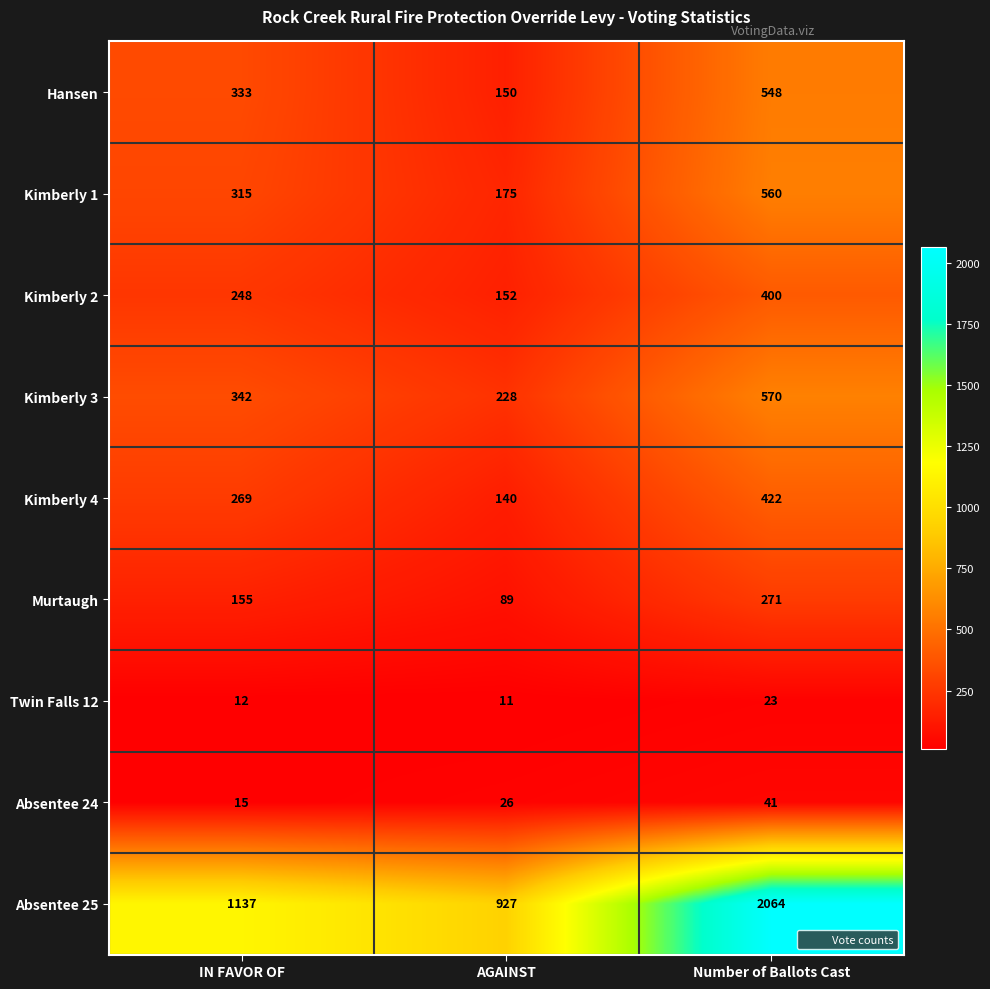

Is the value of Murtaugh at IN FAVOR OF greater than the value of Kimberly 1 at IN FAVOR OF?

No